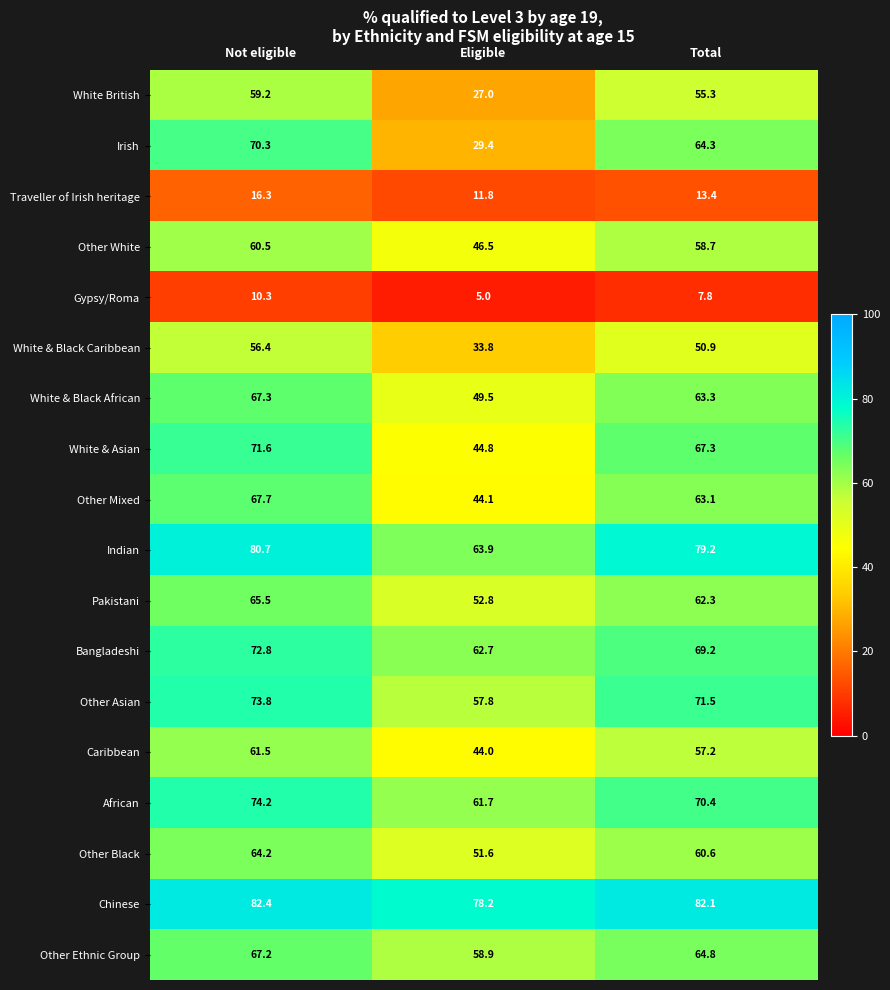

What is the sum of the Other Asian values at Not eligible and Total?

145.3